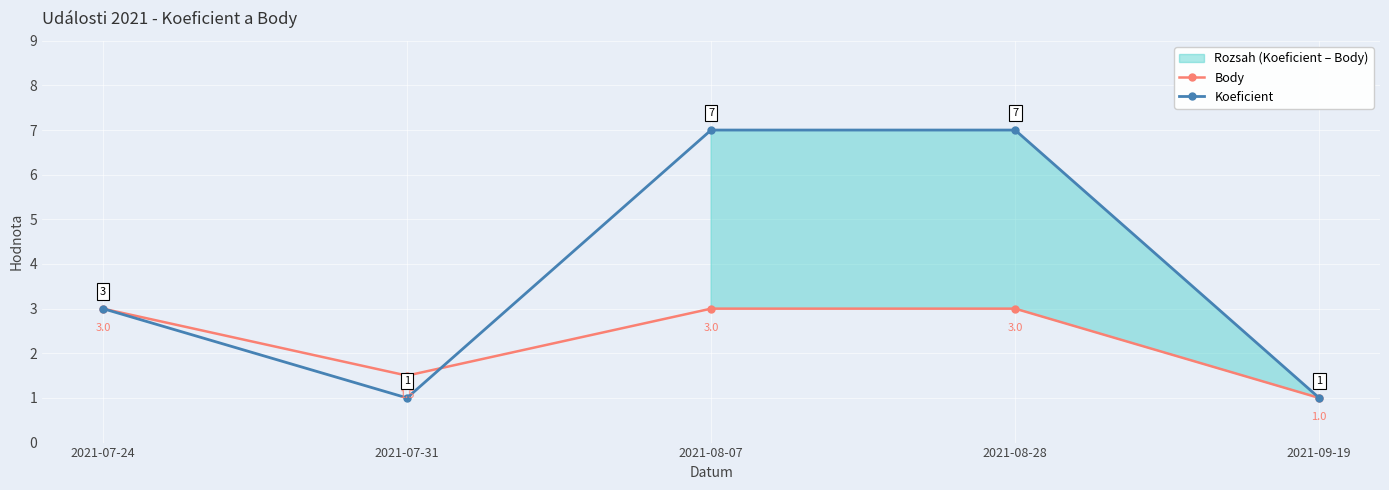

The Body series shows 1.9 at 2021-07-24. True or false?

False